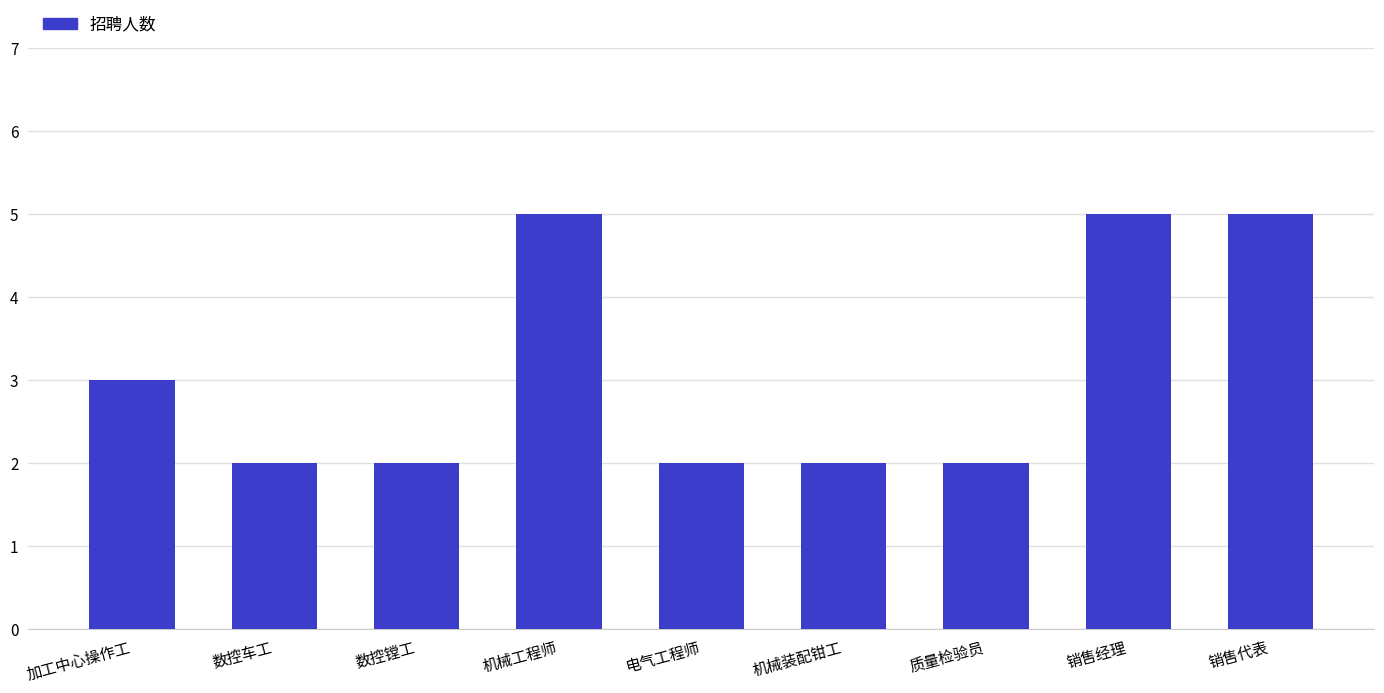

Reading left to right, extract all data points from this chart.

加工中心操作工=3	数控车工=2	数控镗工=2	机械工程师=5	电气工程师=2	机械装配钳工=2	质量检验员=2	销售经理=5	销售代表=5